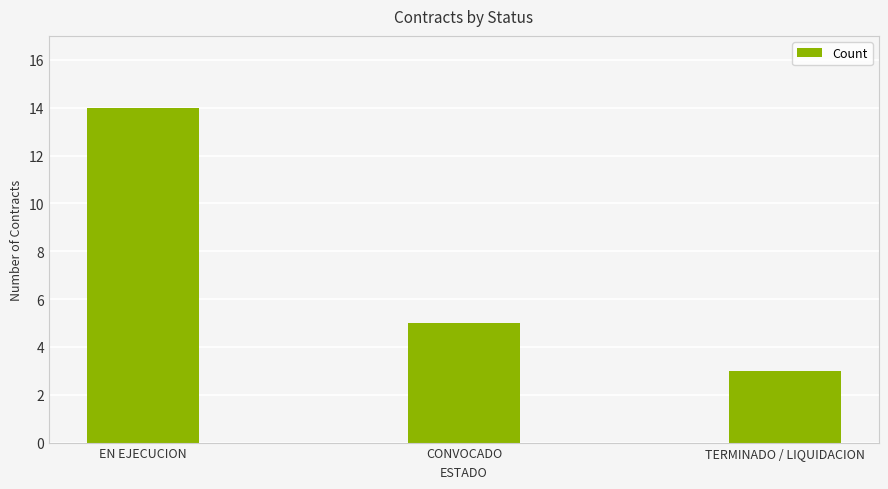

What is the label of the 2nd bar from the left?

CONVOCADO